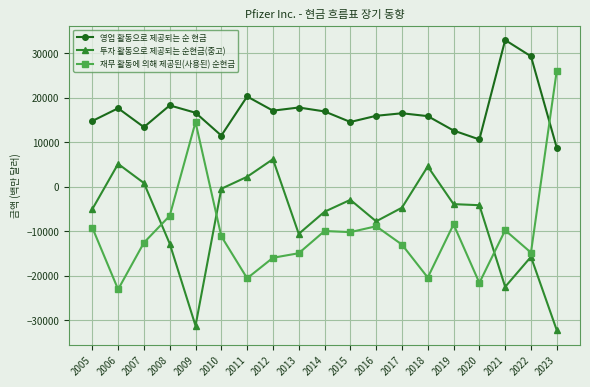

Which category has the lowest value in the 재무 활동에 의해 제공된(사용된) 순현금 series?

2006